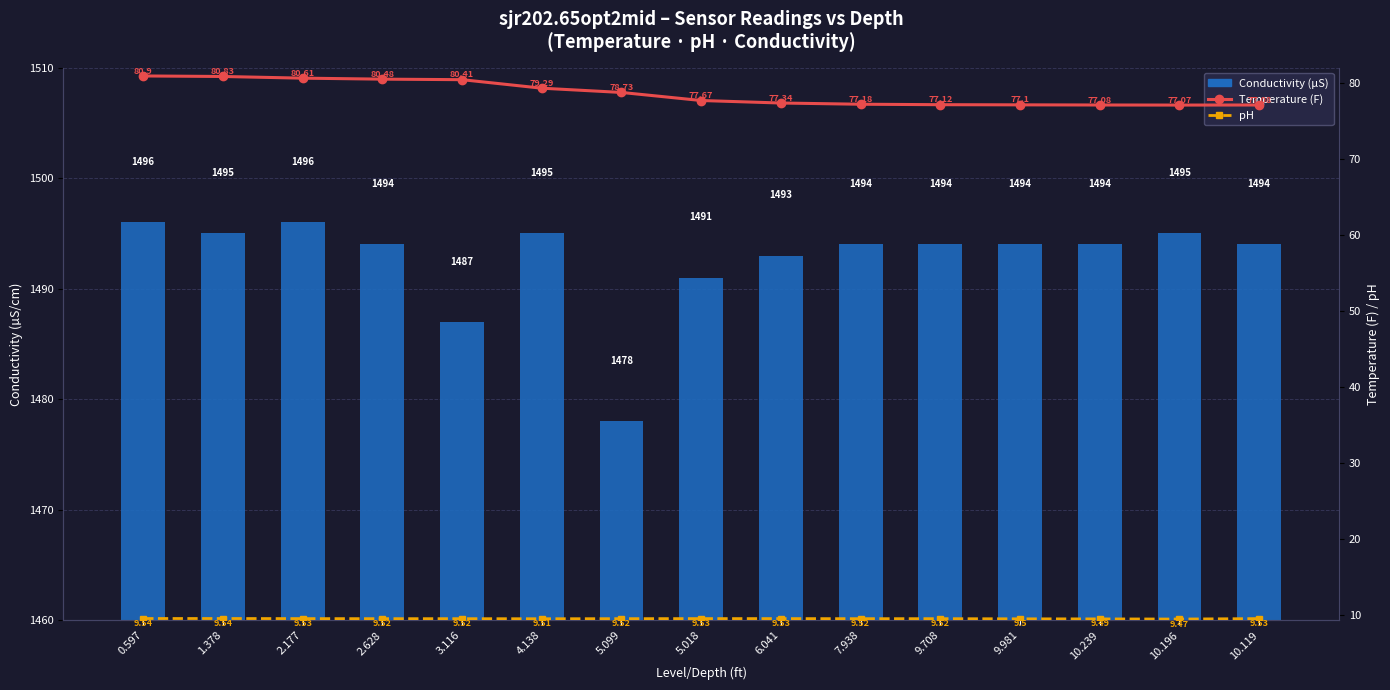

Where is pH nearest to the value 9?

10.196